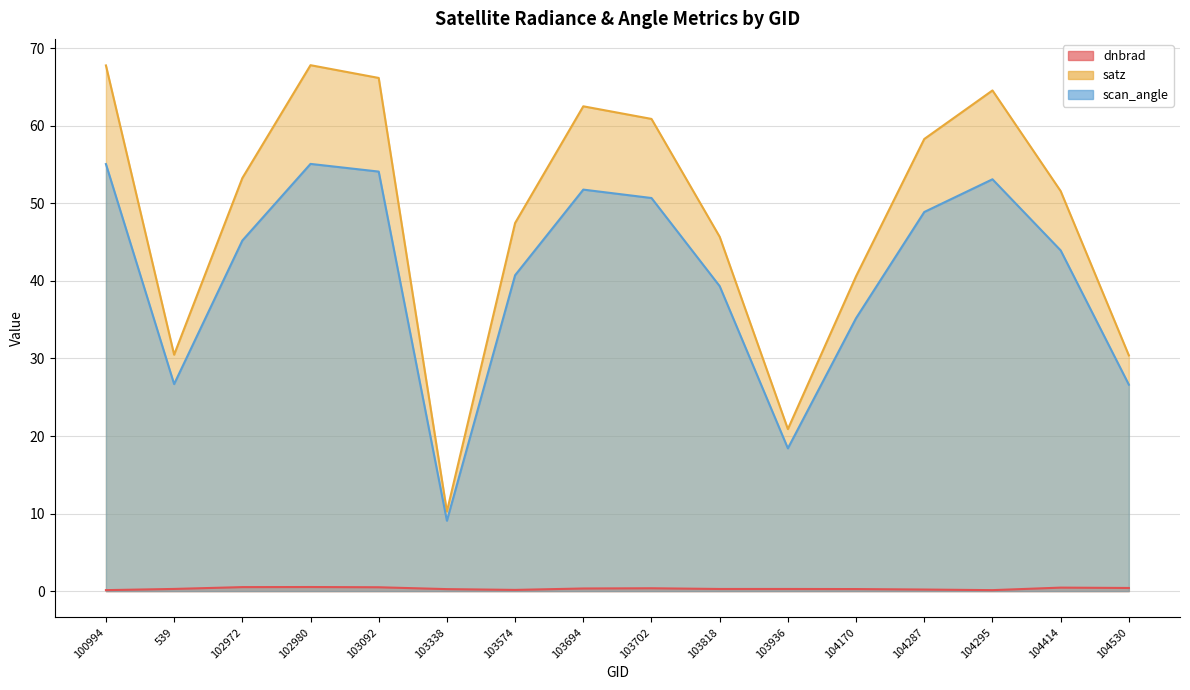

At which label does dnbrad reach its peak?

102980